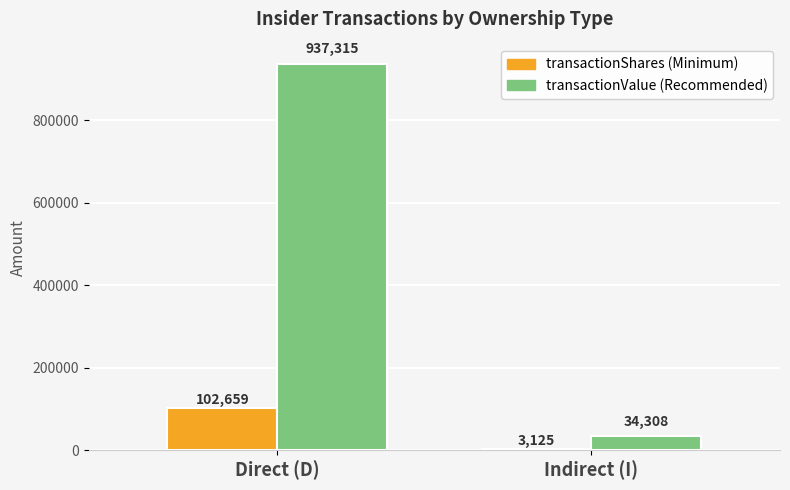

What is the total value across all series at Indirect (I)?

37433